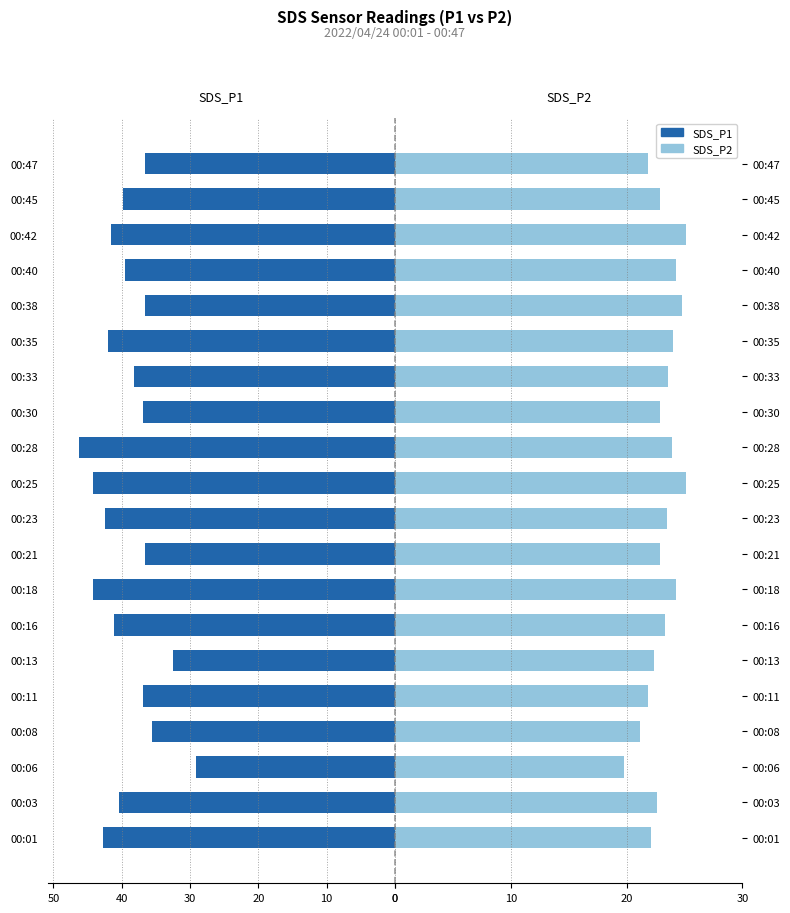

List the series in order of their overall mean, highest first.

SDS_P2, SDS_P1